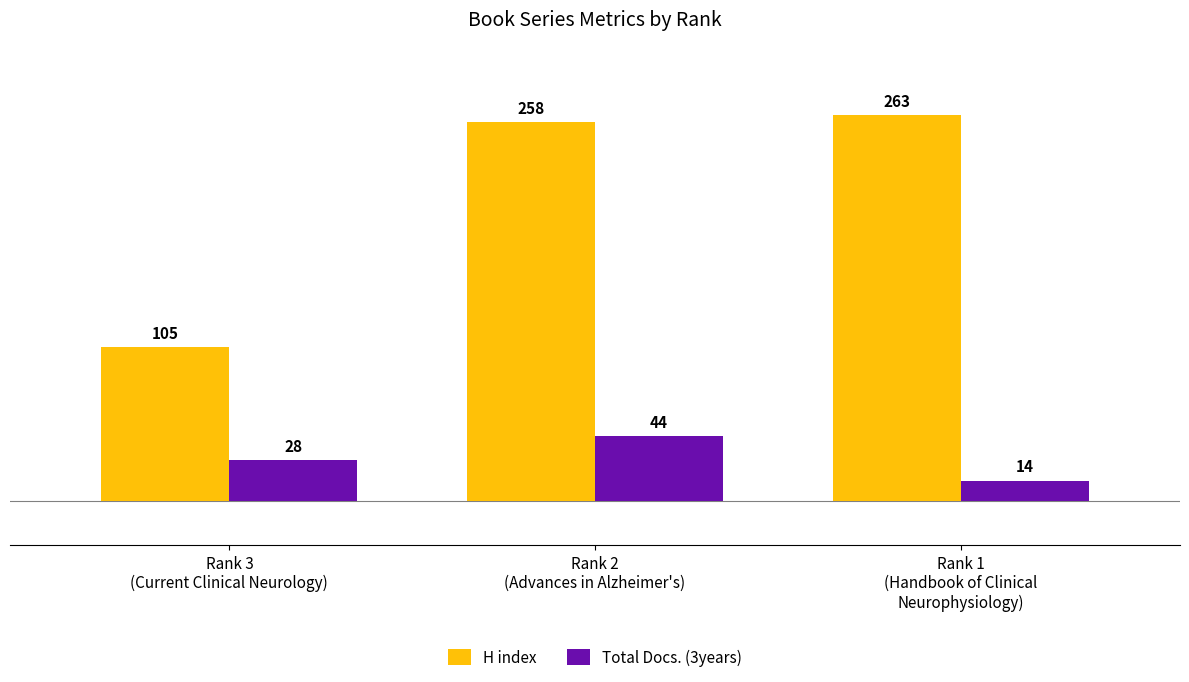

How many Total Docs. (3years) values are between 14 and 44?

3